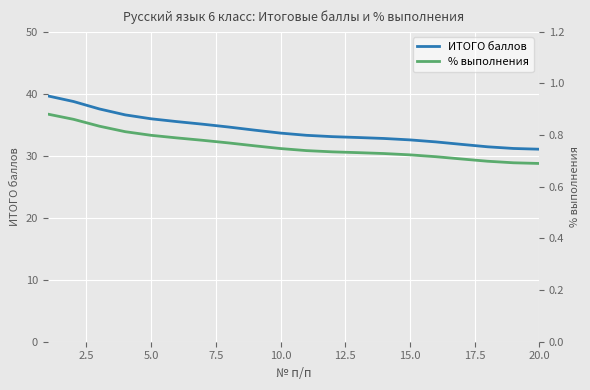

How many % выполнения values are between 0 and 1?

20